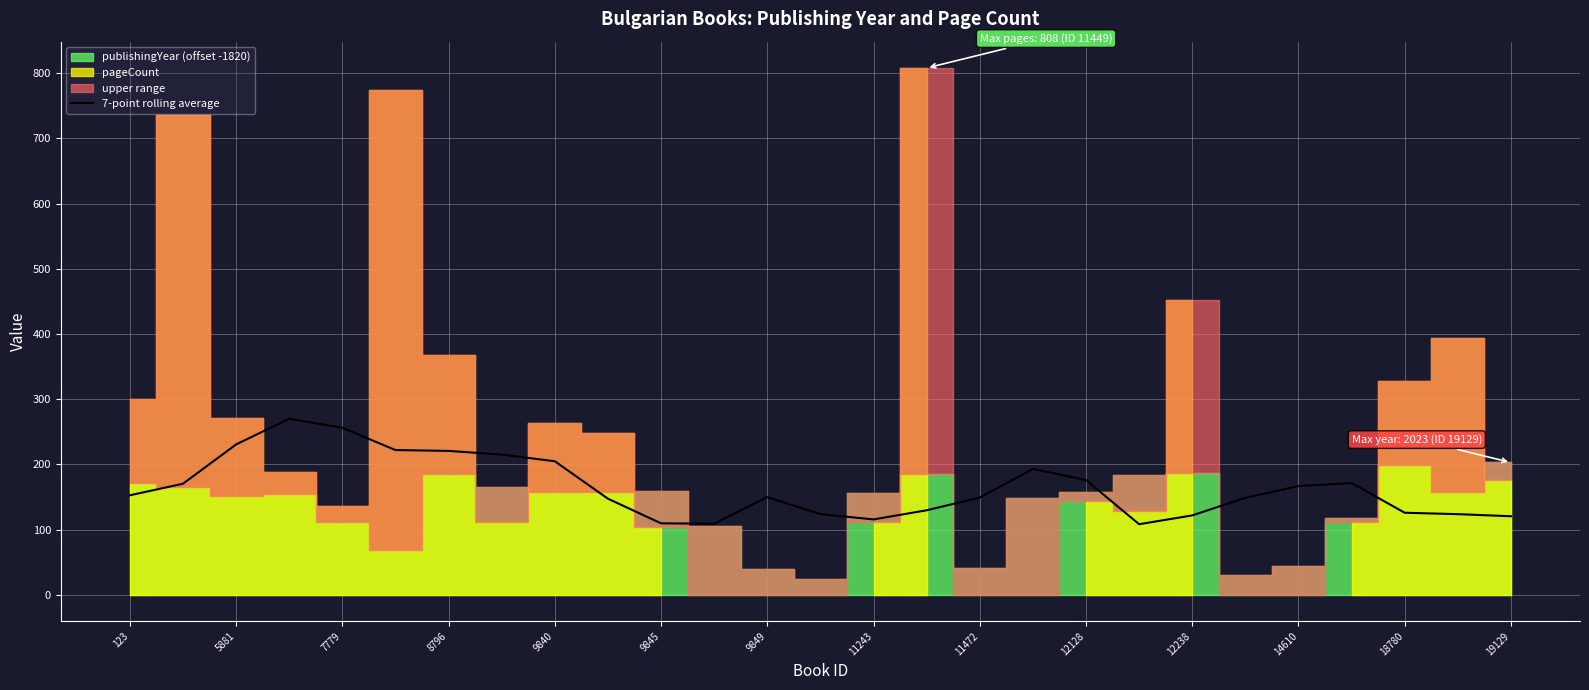

True or false: 7-point rolling average has a value of 337.4 at 8796.

False